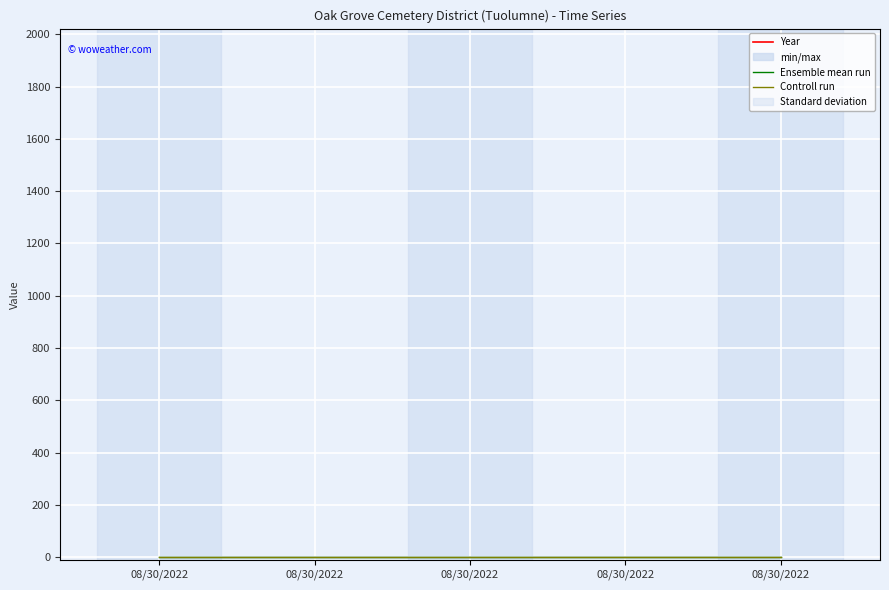

How many lines are shown in the chart?

3